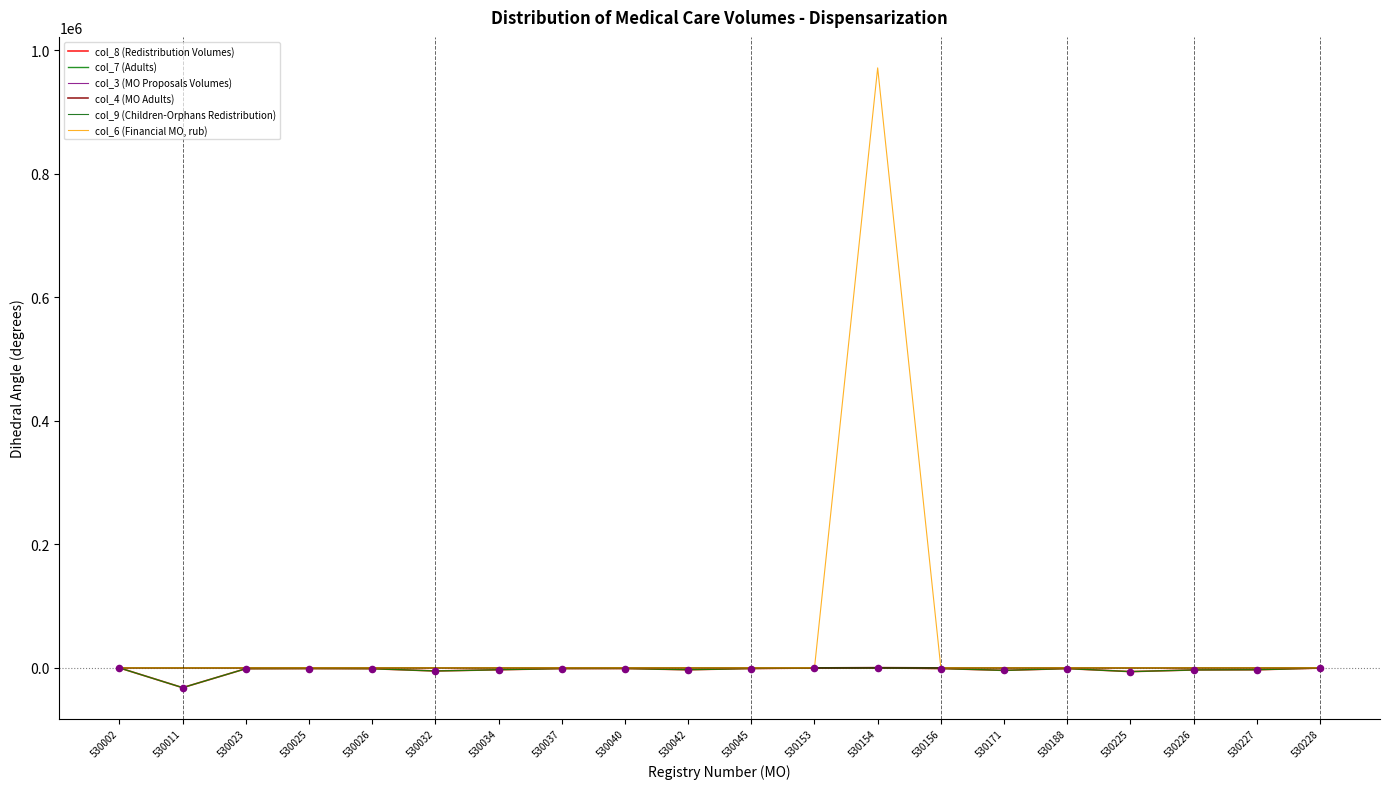

At how many categories does at least one series exceed 467203?

1